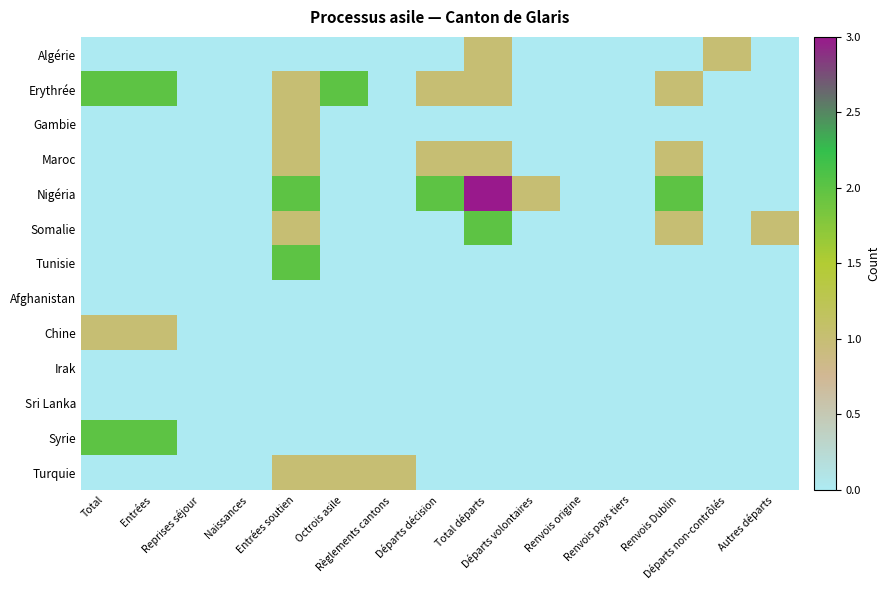

Which series has the largest range (max minus min)?

Nigéria